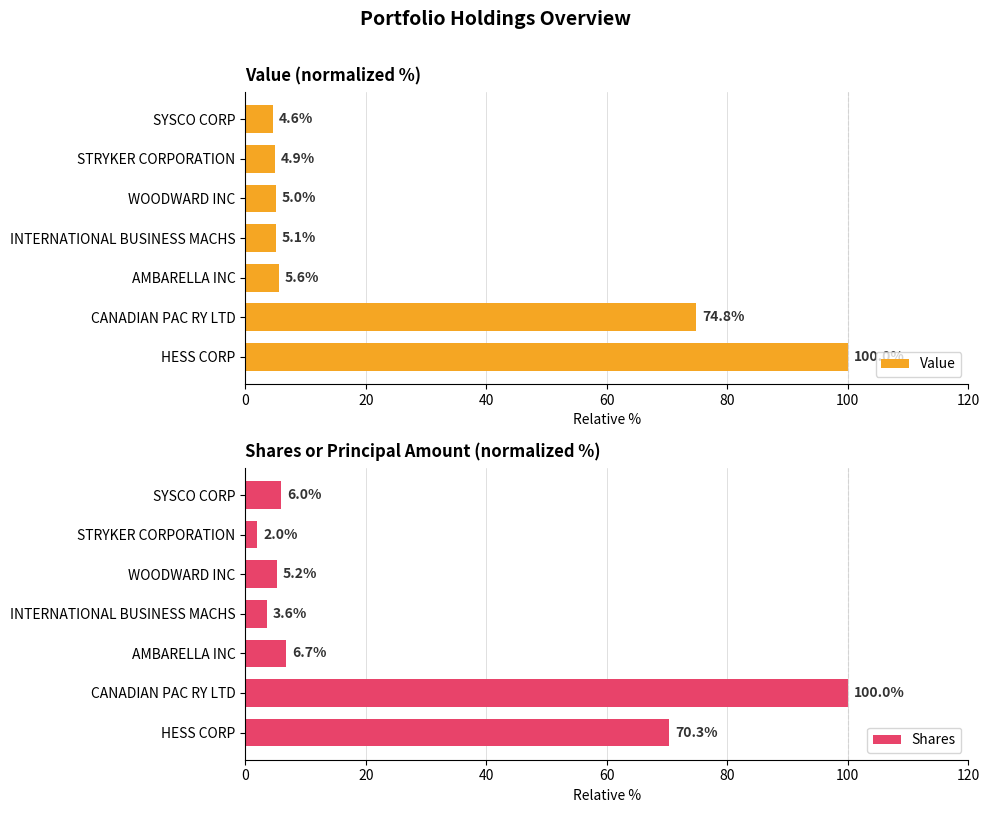

At which label does Value reach its peak?

HESS CORP